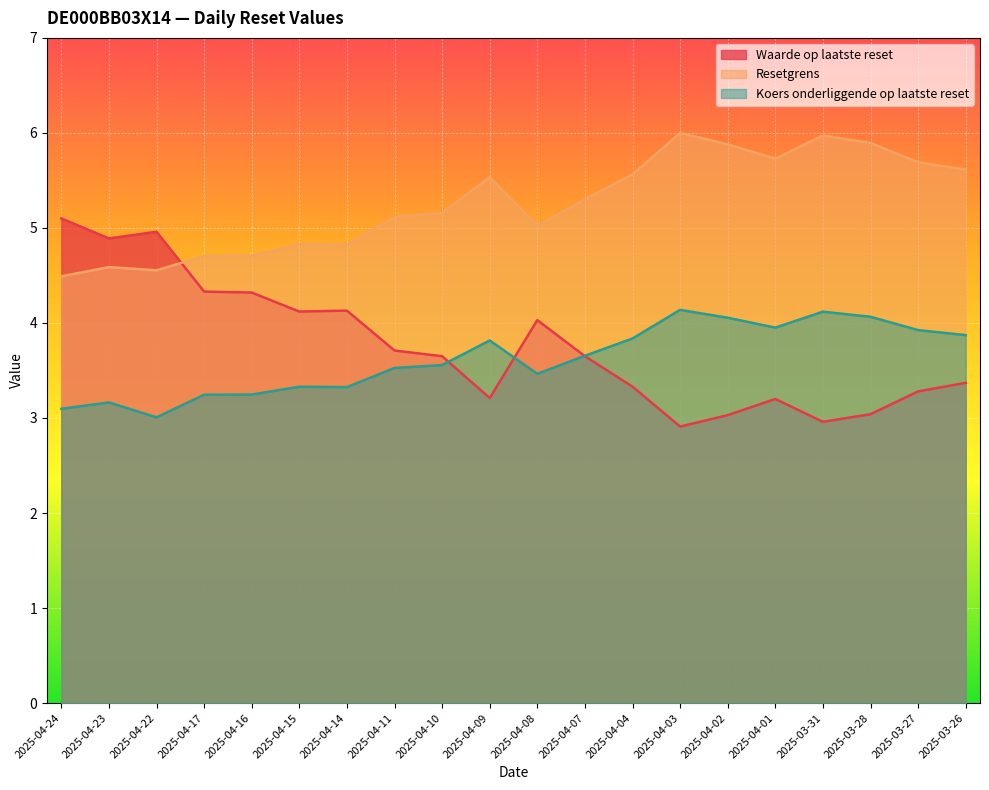

At which label does Koers onderliggende op laatste reset reach its peak?

2025-04-03